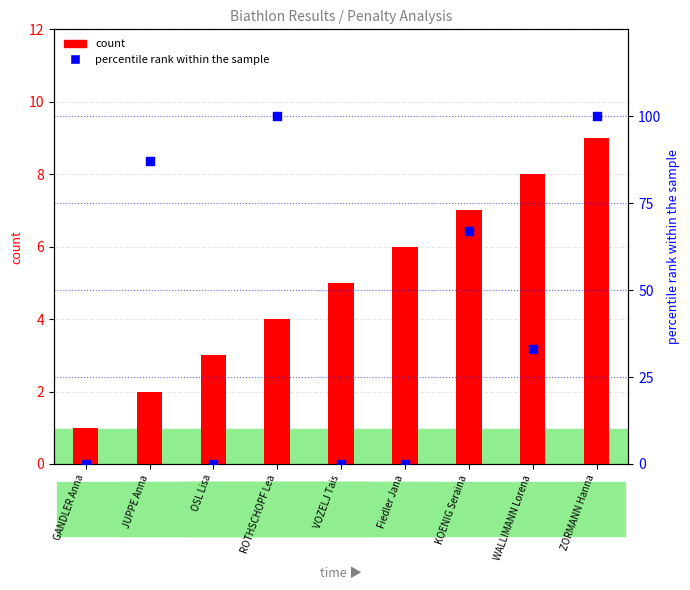

What is the total value across all series at ROTHSCHOPF Lea?

104